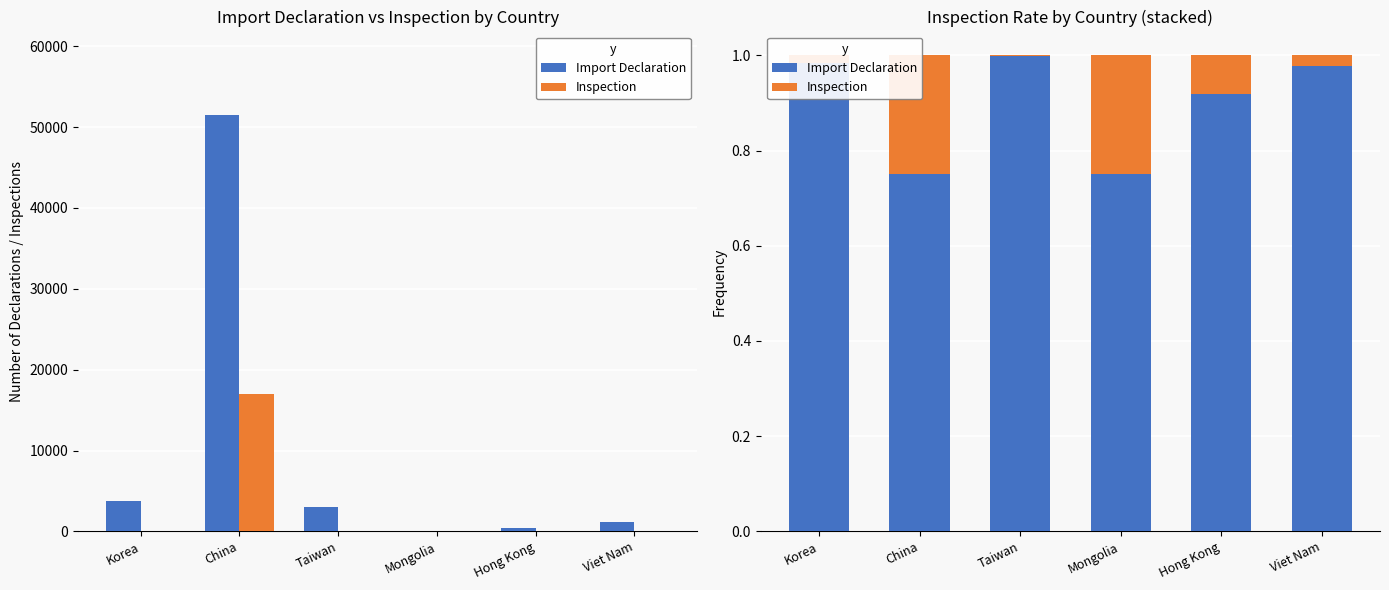

At which category does the chart reach its peak across all series?

Taiwan